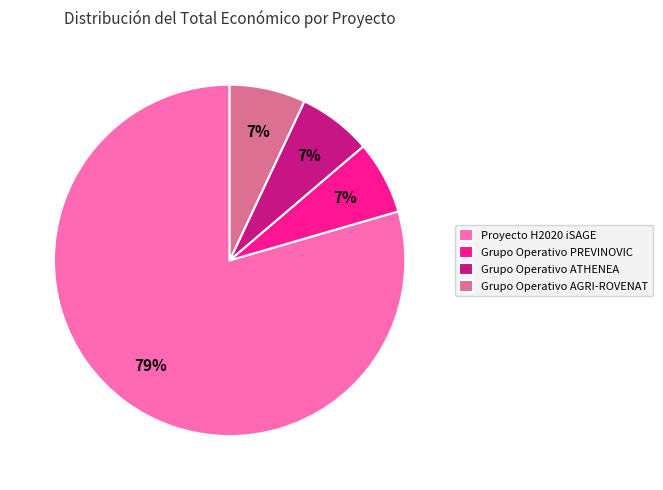

Which category has the biggest portion of the pie?

Proyecto H2020 iSAGE